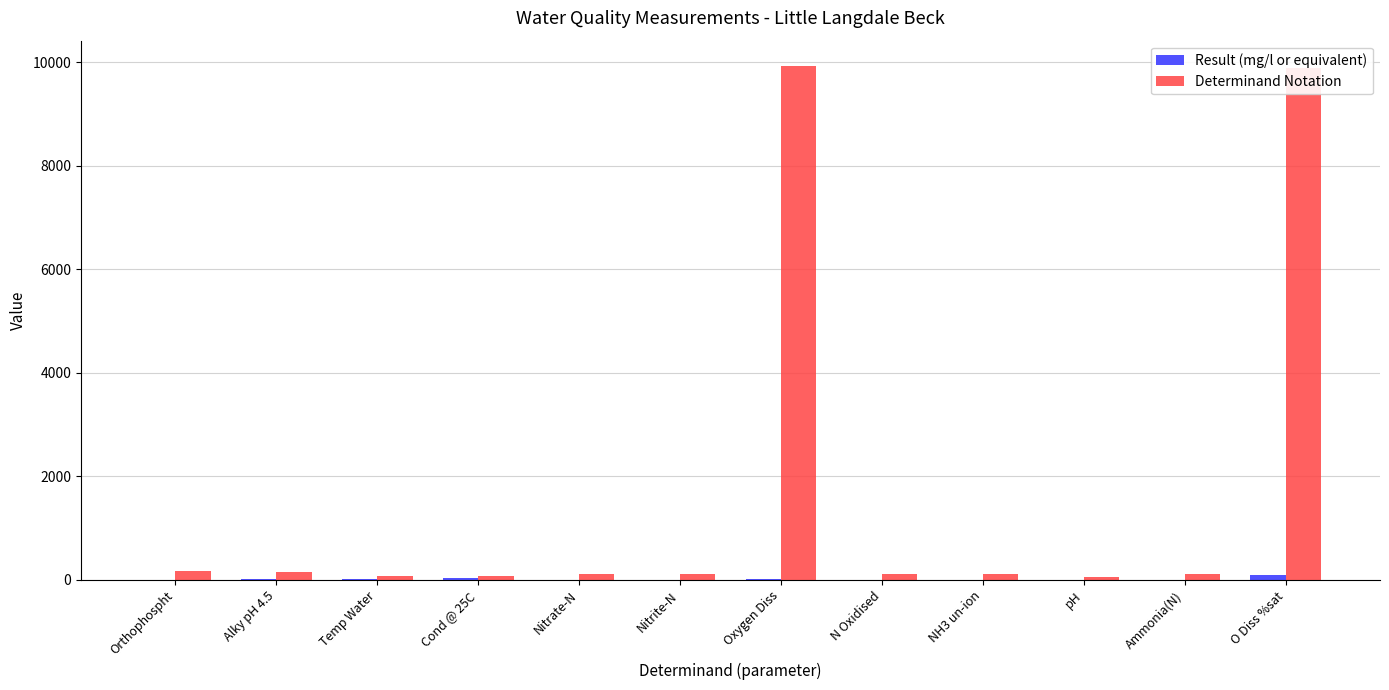

What is the greatest value displayed?

9924.0